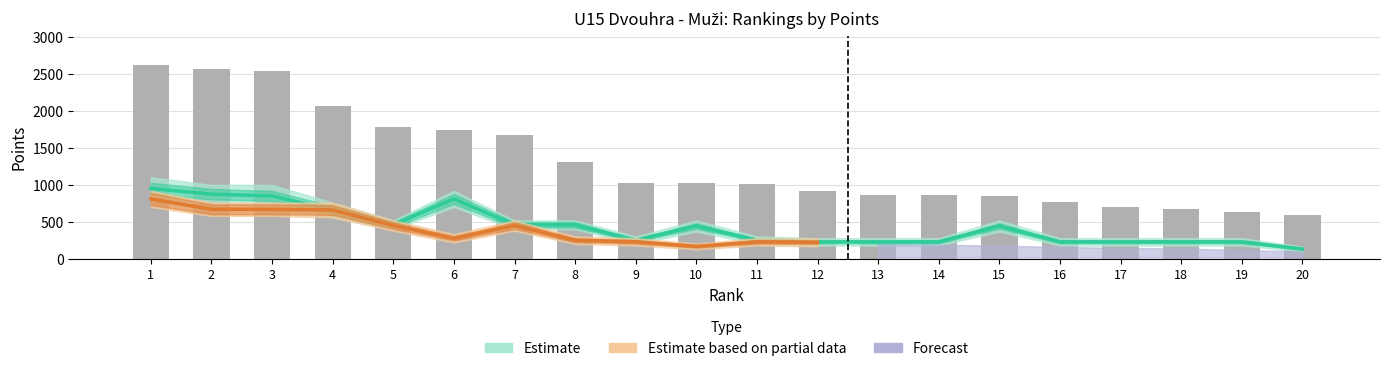

Reading left to right, transcribe all the data shown in this chart.

1=2624	2=2560	3=2534	4=2064	5=1776	6=1744	7=1680	8=1312	9=1029	10=1028	11=1014	12=918	13=862	14=860	15=848	16=764	17=707	18=676	19=632	20=591